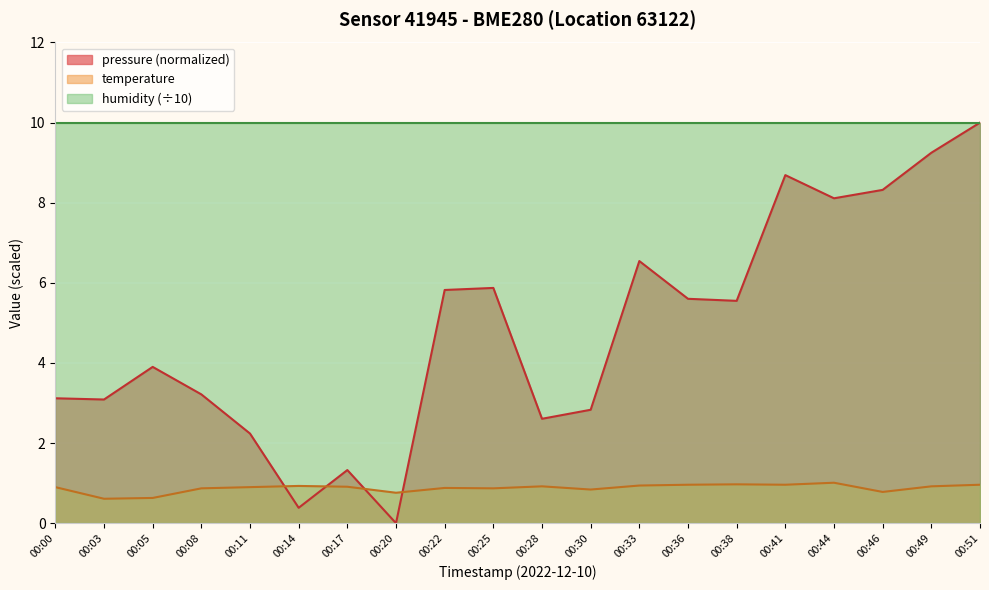

How many intersections are there between pressure and temperature?

4